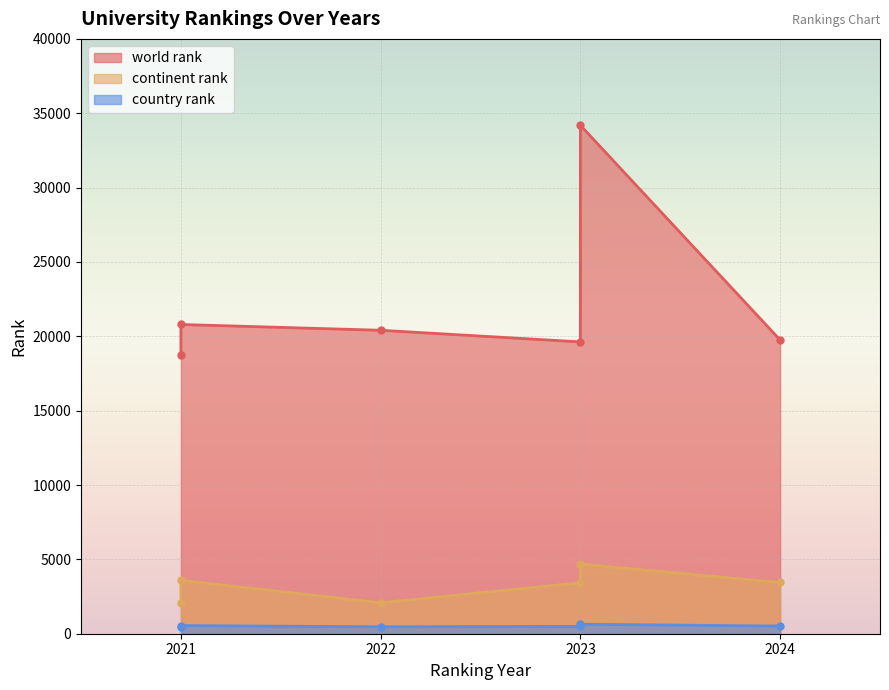

What is the label of the 3rd point from the right?

2022